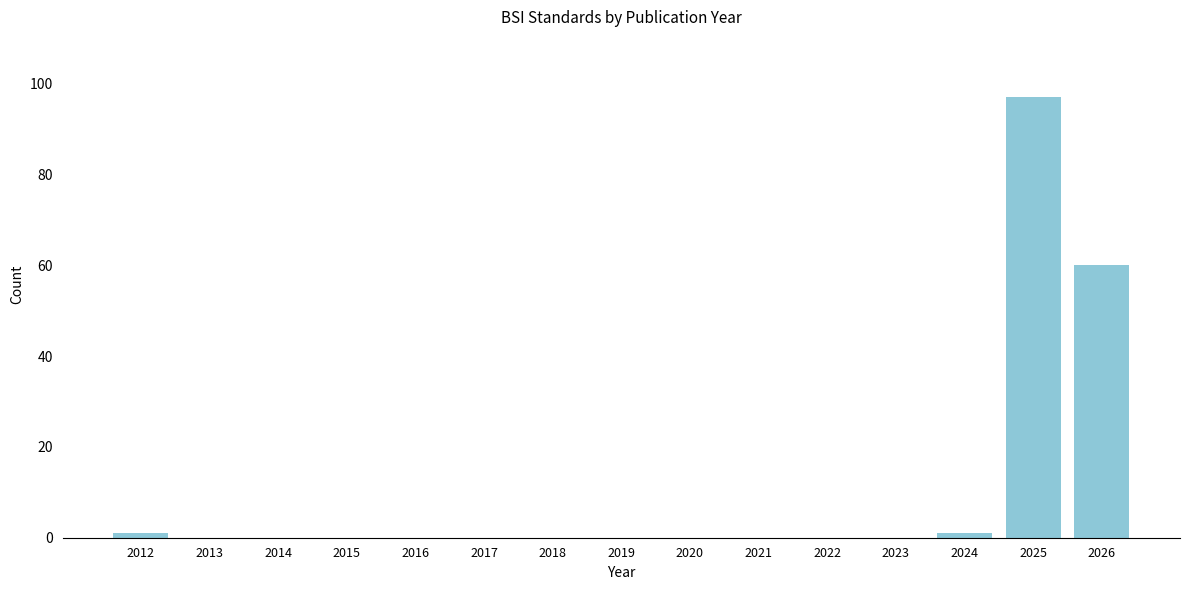

Reading left to right, transcribe all the data shown in this chart.

2012=1	2013=0	2014=0	2015=0	2016=0	2017=0	2018=0	2019=0	2020=0	2021=0	2022=0	2023=0	2024=1	2025=97	2026=60